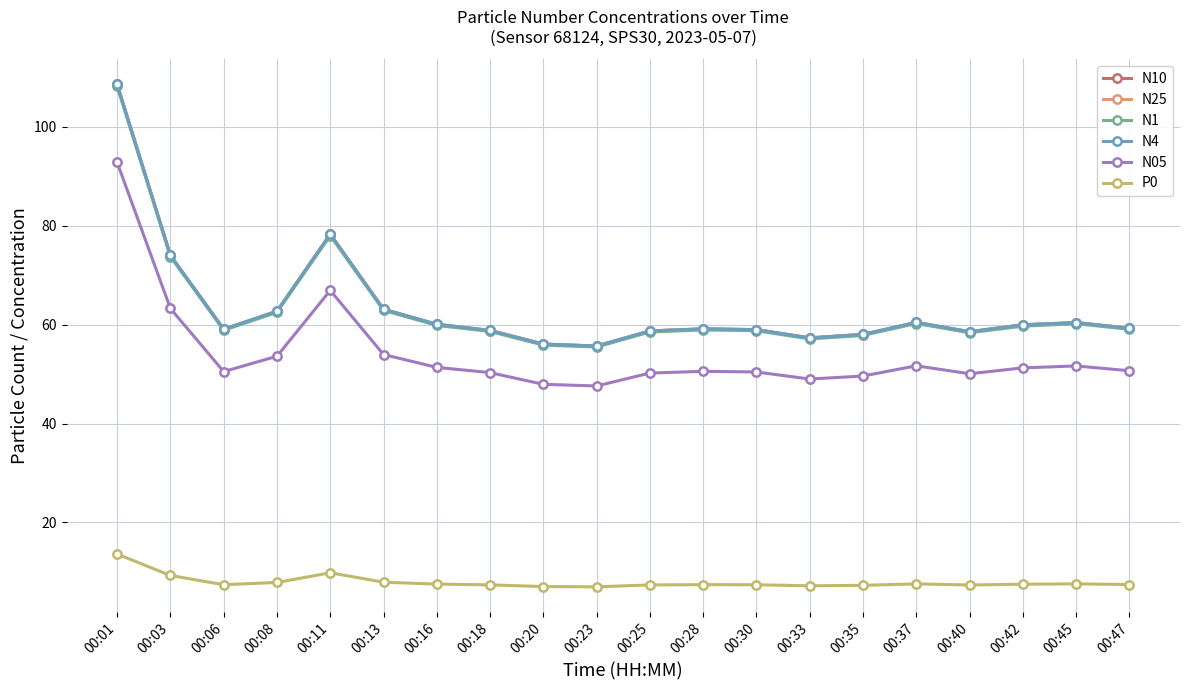

Which series has the largest range (max minus min)?

N10